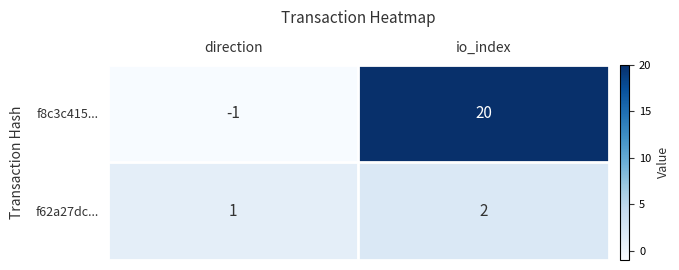

Reading left to right, extract all data points from this chart.

f8c3c415...: -1	20
f62a27dc...: 1	2